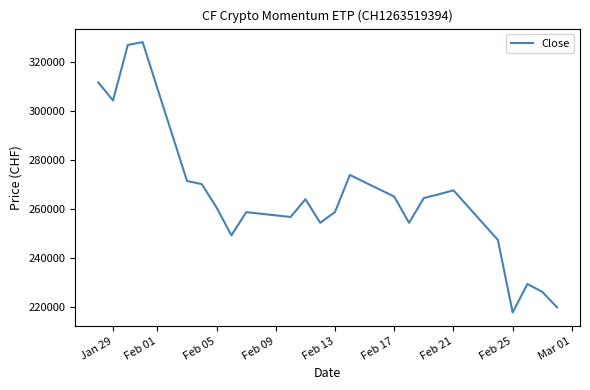

What is the difference between the maximum and minimum values?

110474